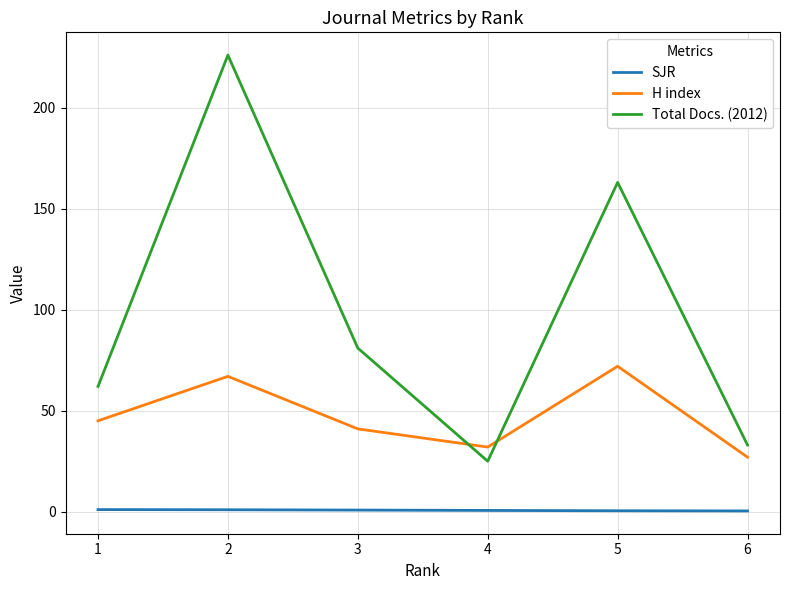

Rank the series by their average value, from lowest to highest.

SJR, H index, Total Docs. (2012)